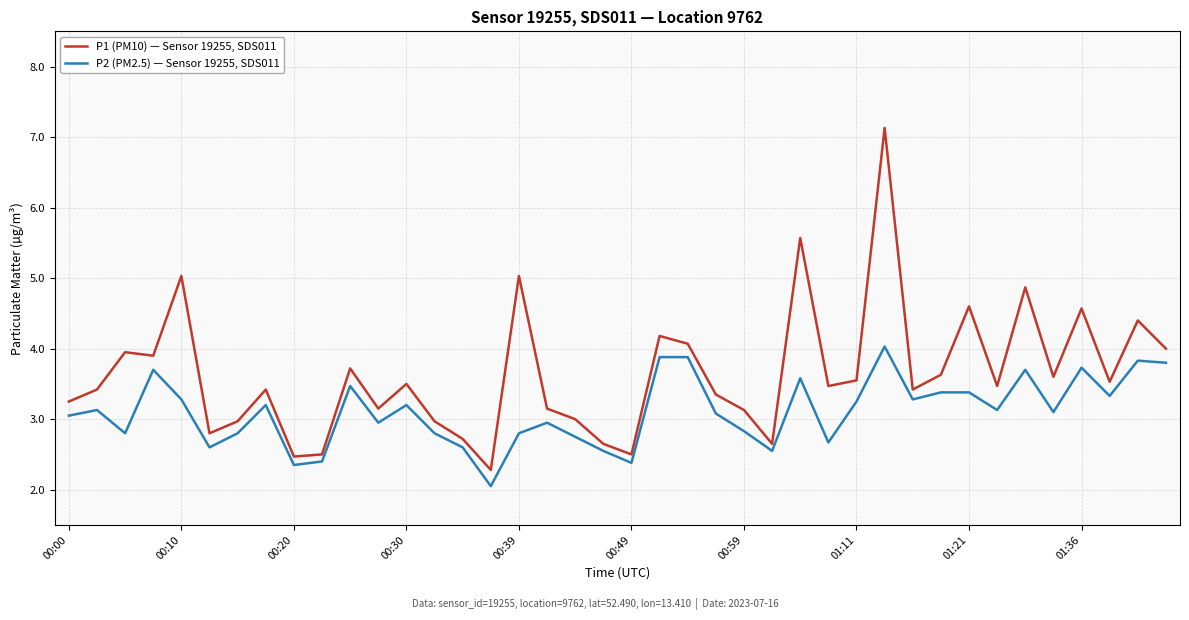

Does the chart have visible grid lines?

Yes